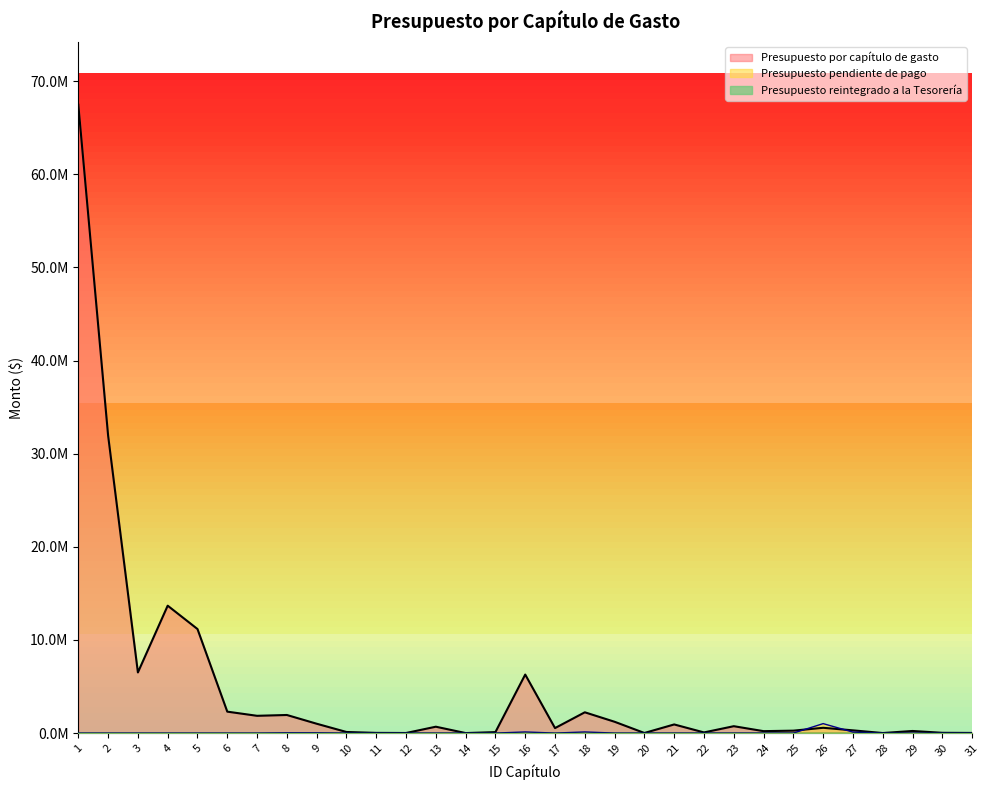

At how many categories does at least one series exceed 3367258?

6